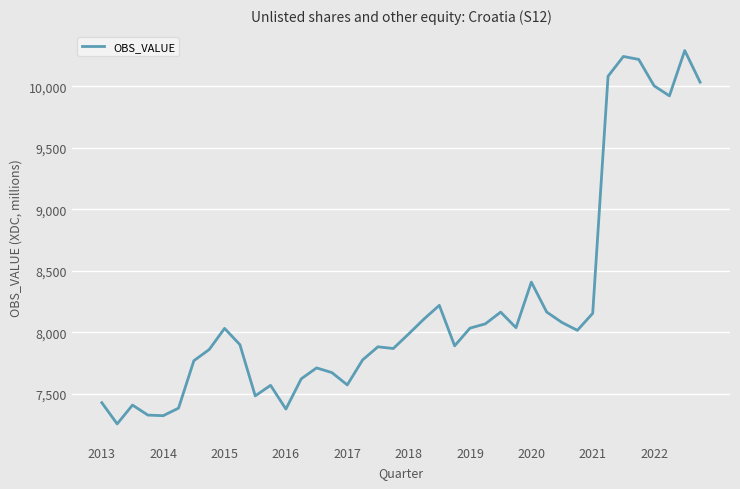

What is the minimum value shown in the chart?

7254.5